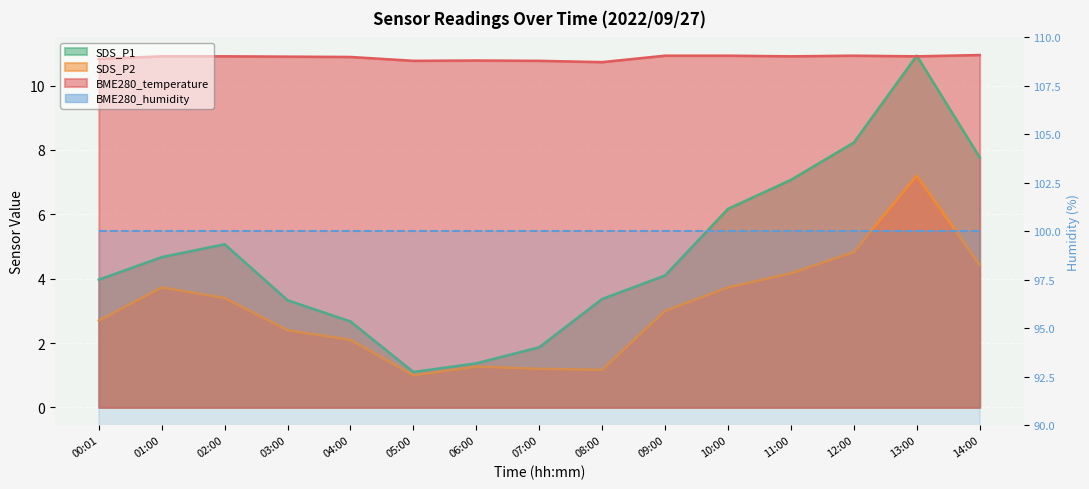

What position from the right is 12:00?

3